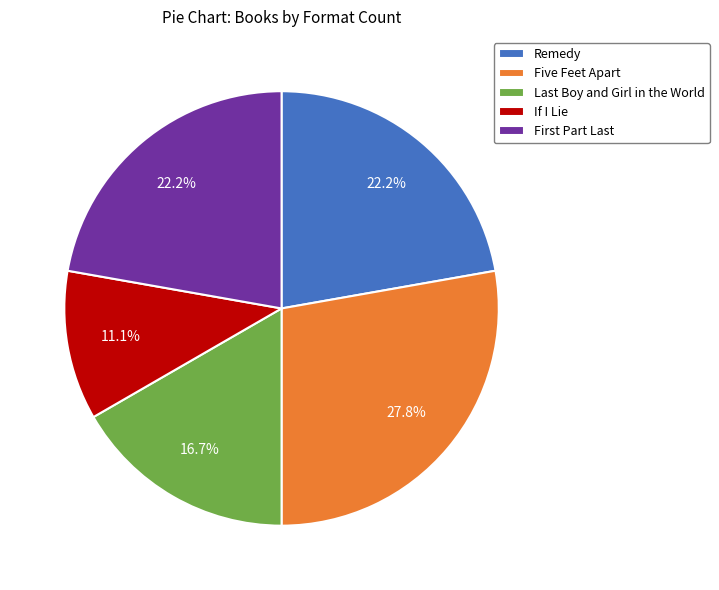

To the nearest percent, what portion does If I Lie represent?

11%